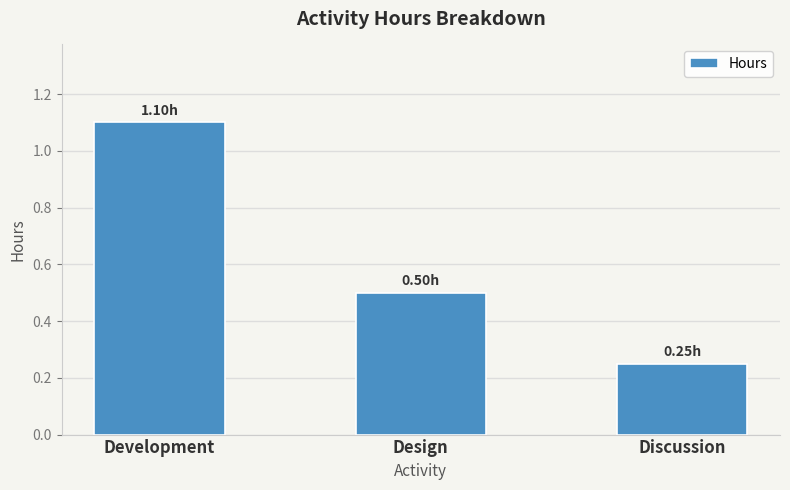

The value at Discussion is 0.4. True or false?

False